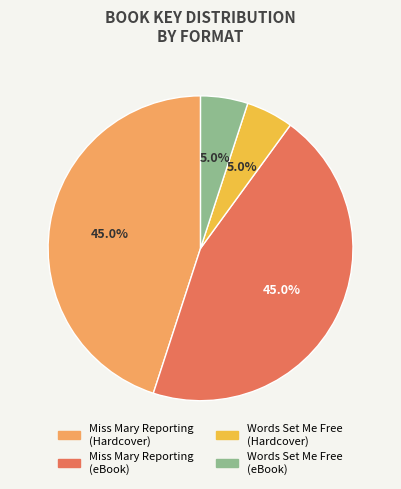

What is the ratio of the value at Words Set Me Free (eBook) to the value at Words Set Me Free (Hardcover)?

1.0